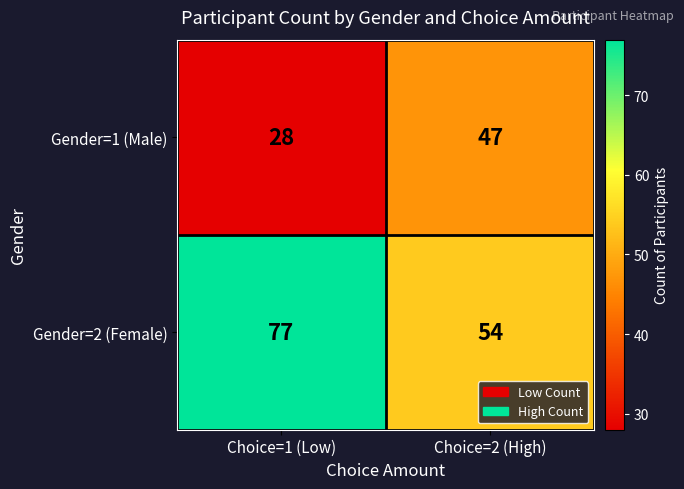

At how many categories does at least one series exceed 38?

2